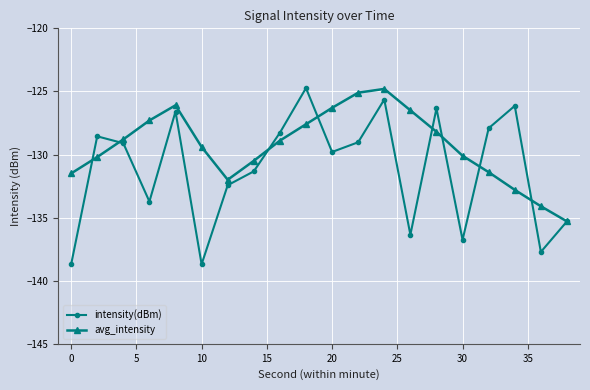

True or false: avg_intensity has more than 0 points higher than both neighbors.

True